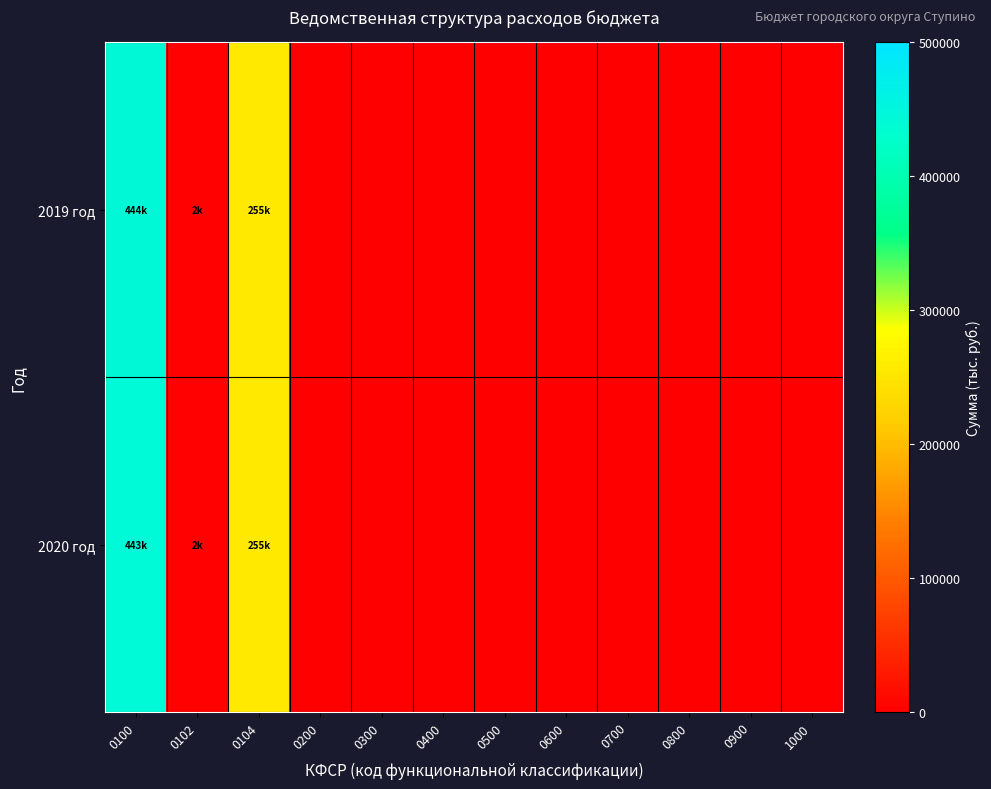

At which category is the sum across all series the highest?

0100